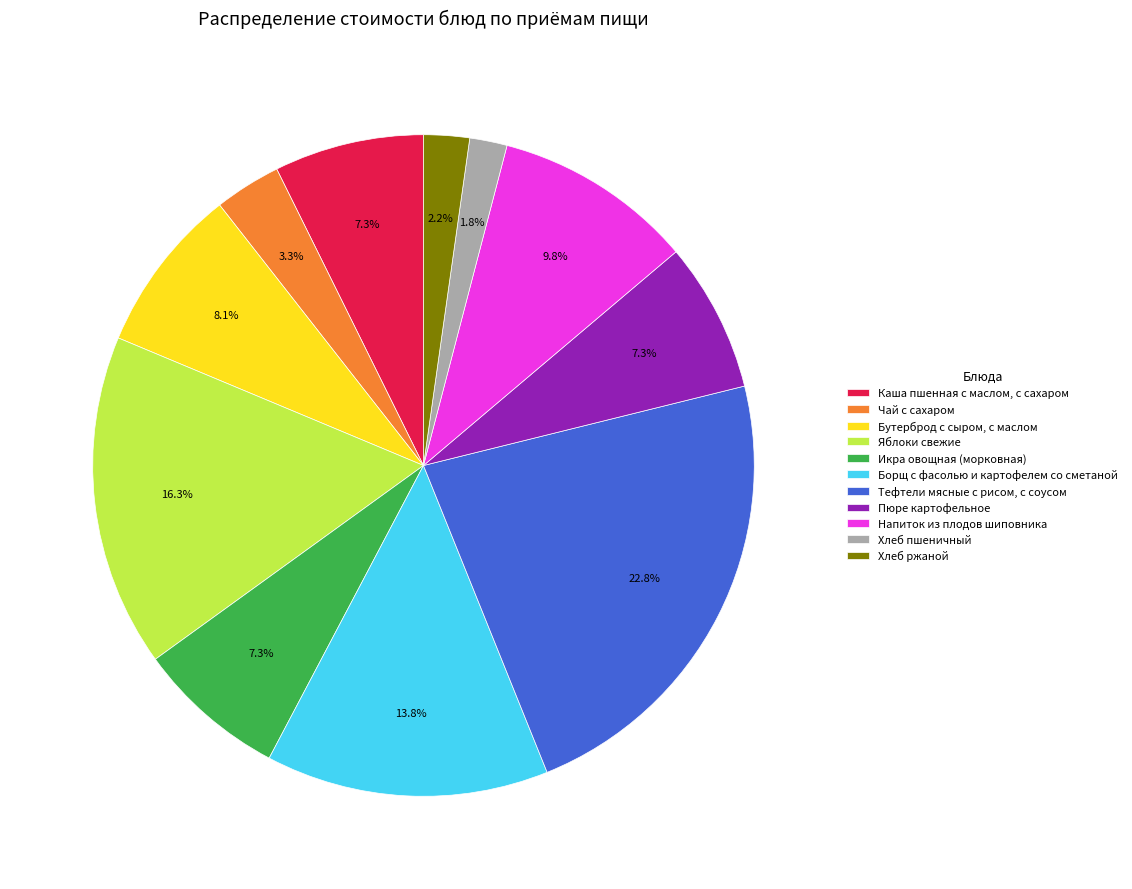

True or false: Тефтели мясные с рисом, с соусом accounts for 32% of the total.

False